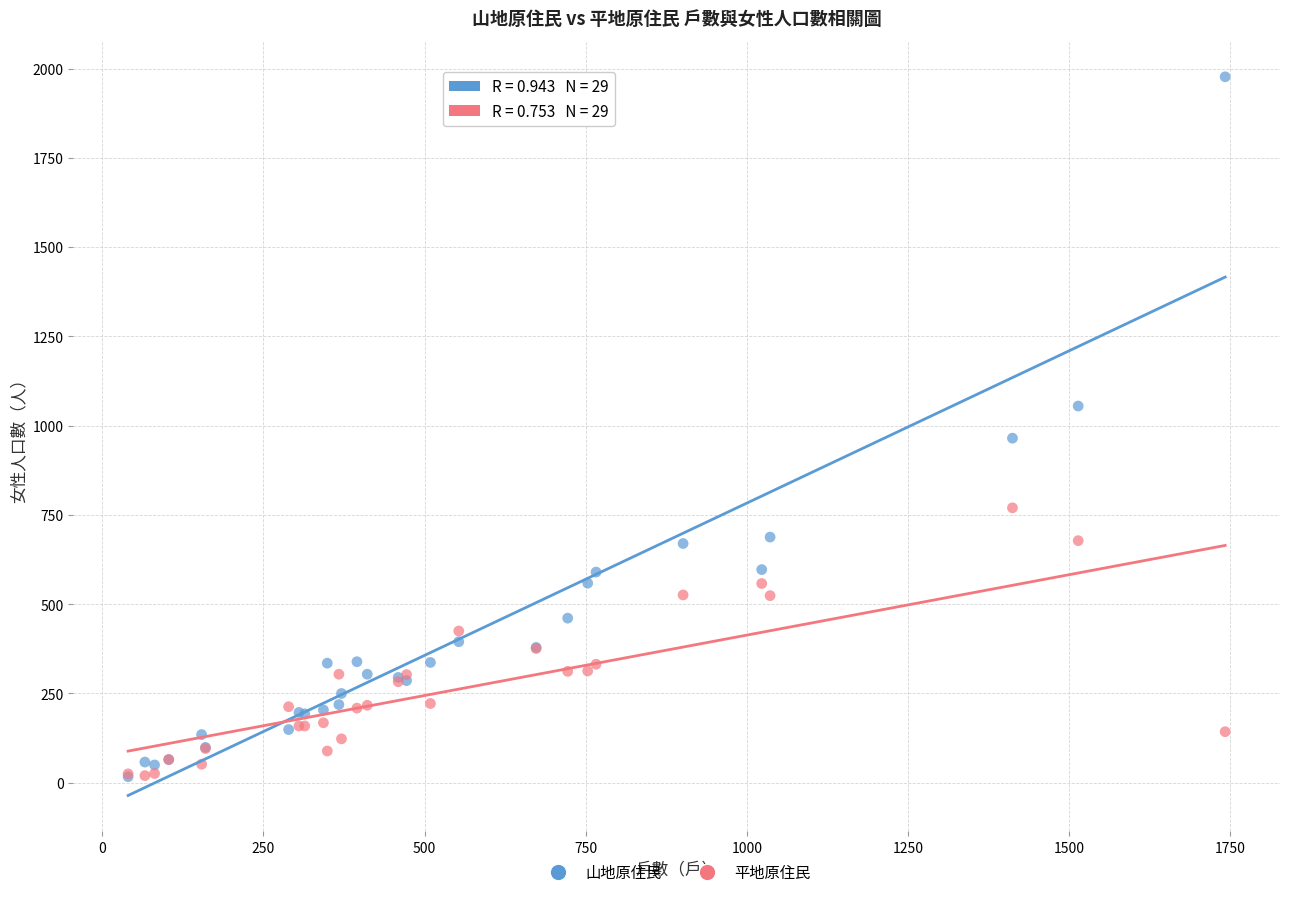

Which series contains the highest Y value?

山地原住民